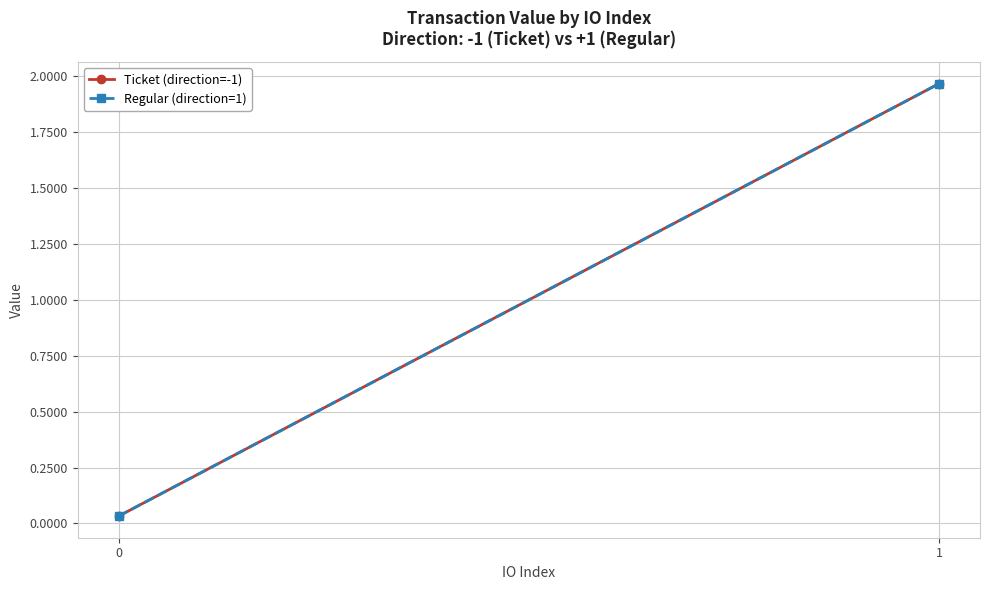

Is this an area chart (filled region under the line)?

No